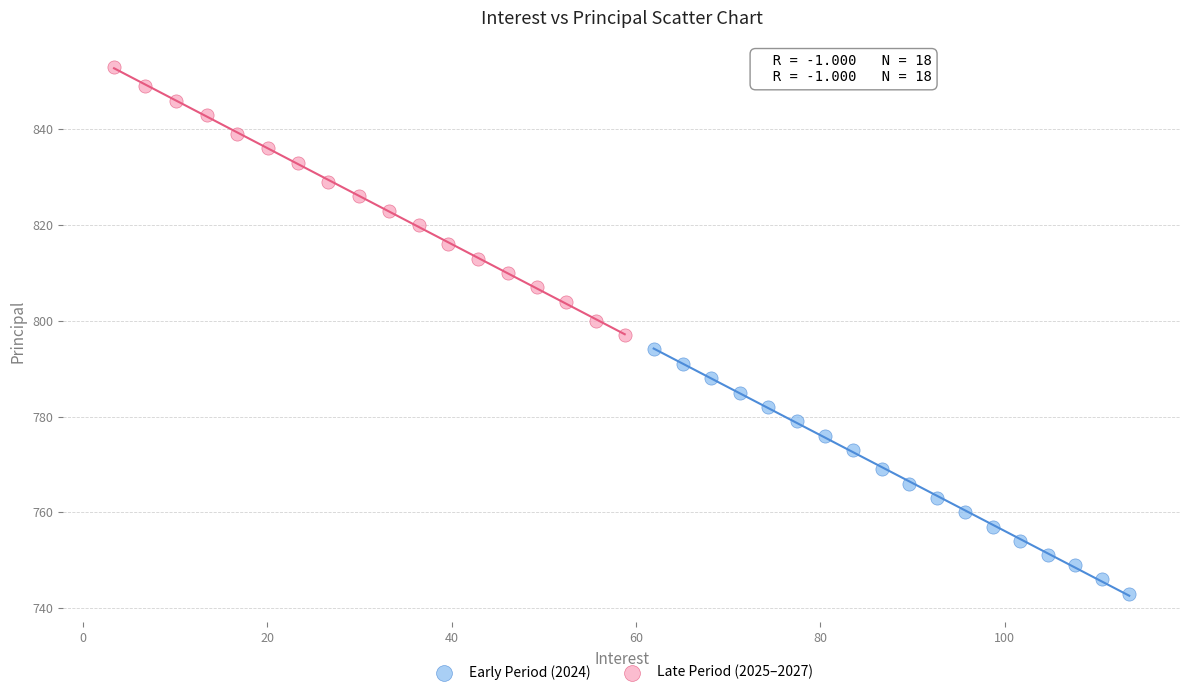

Which series has the largest Y range (max minus min)?

Late Period (2025–2027)